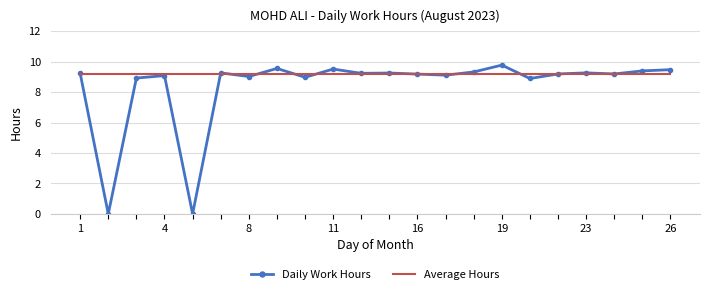

What is the maximum value shown in the chart?

9.8